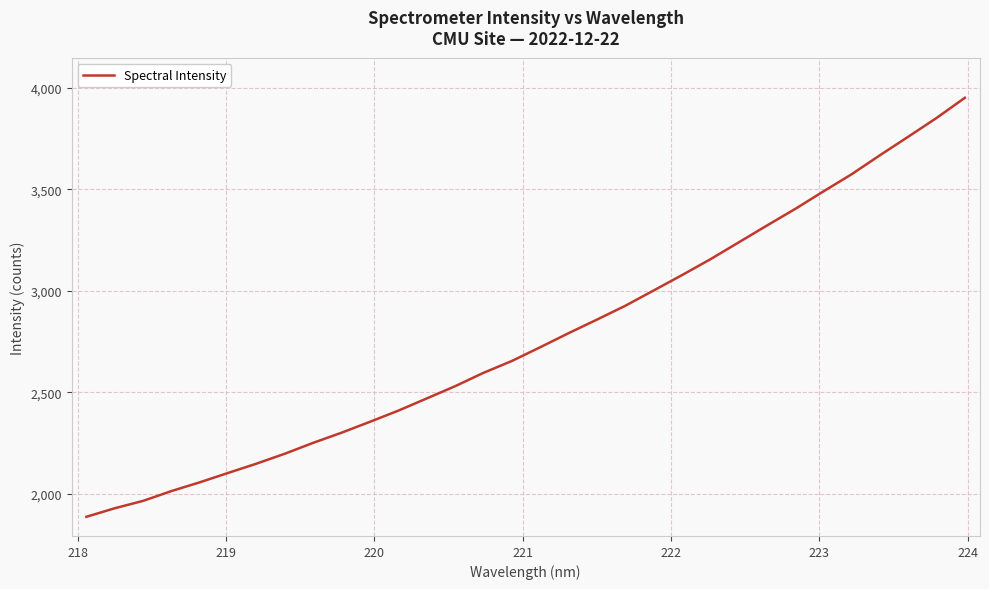

What is the difference between the maximum and minimum values?

2063.6